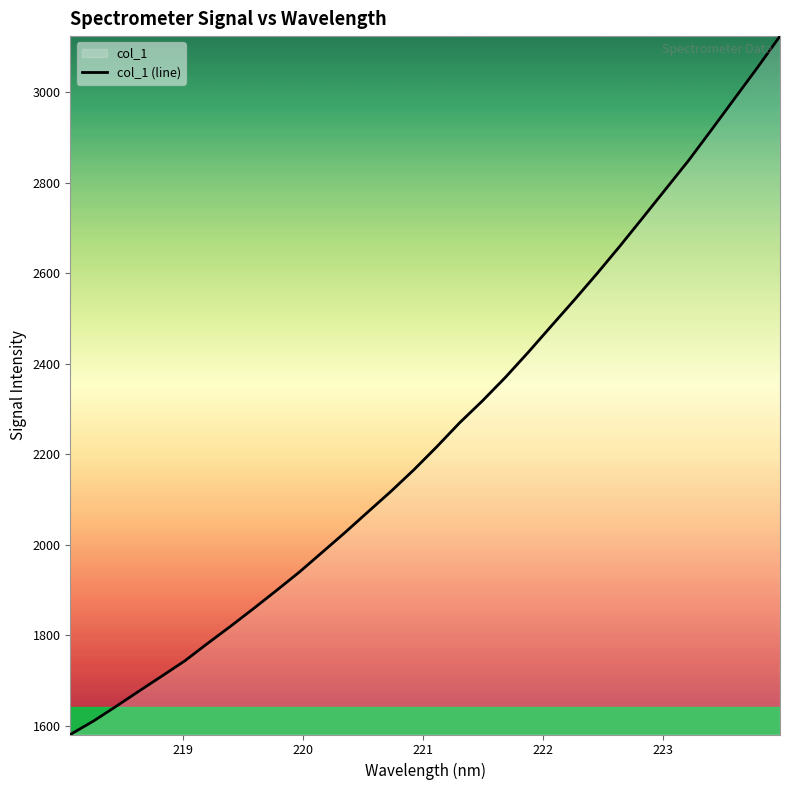

What is the greatest value displayed?

3124.1